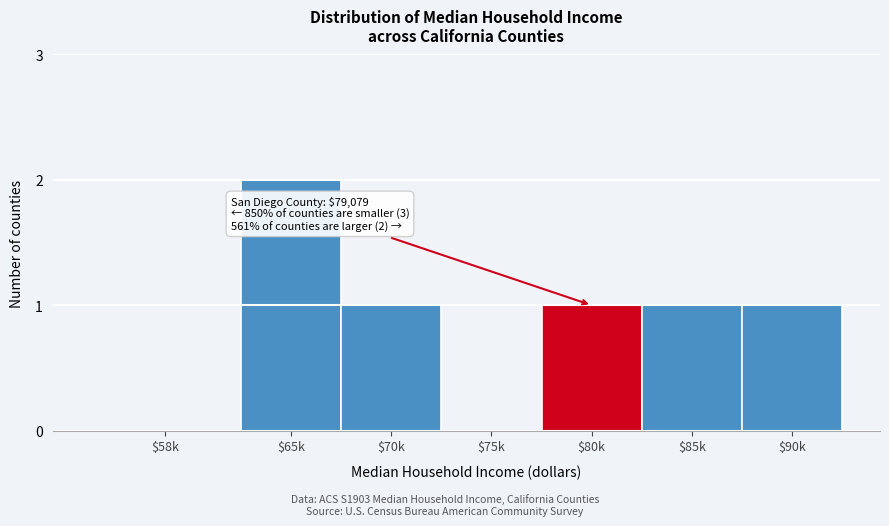

Which category has the highest value across all series?

$65k